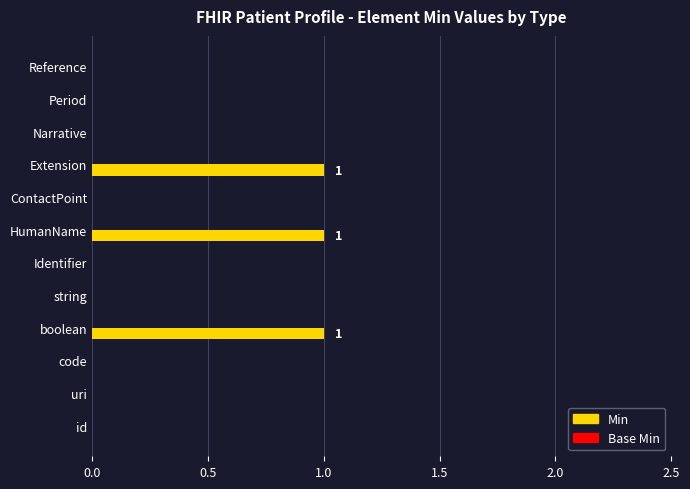

True or false: the data shows 1 at HumanName.

True